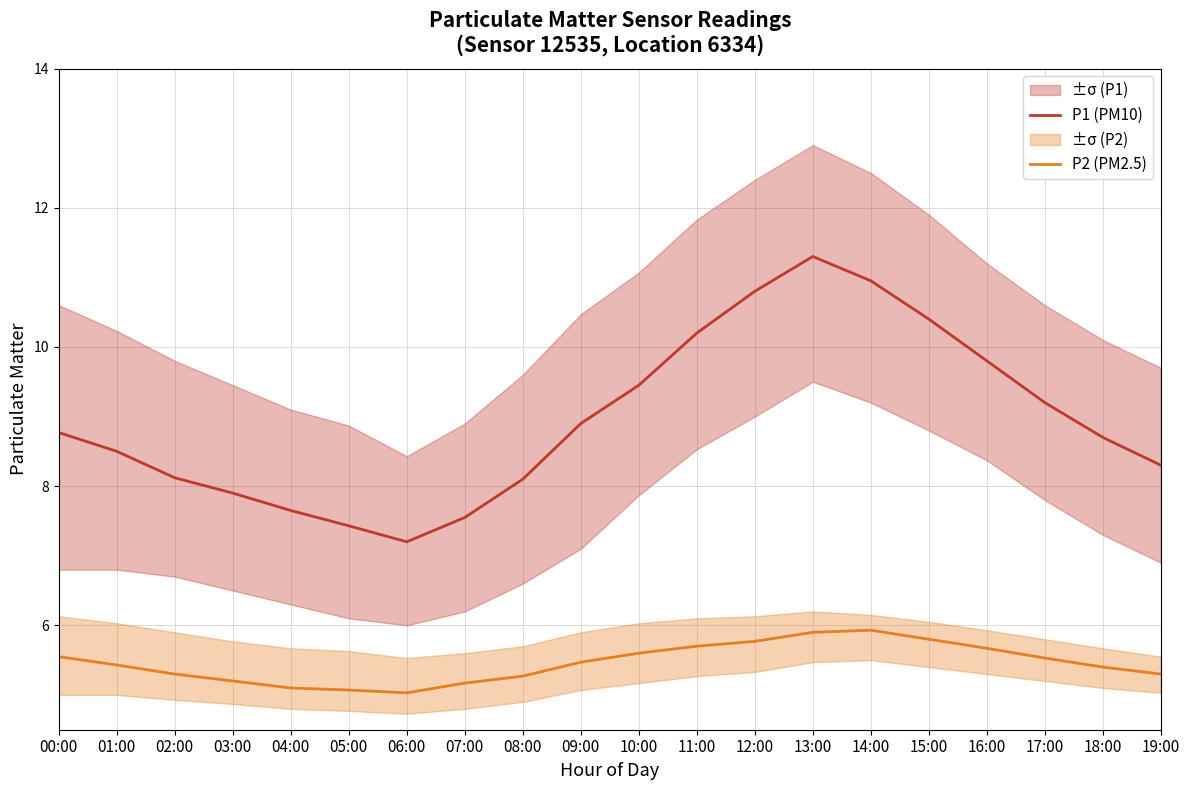

What is the difference between the P1 (PM10) values at 18:00 and 19:00?

0.4